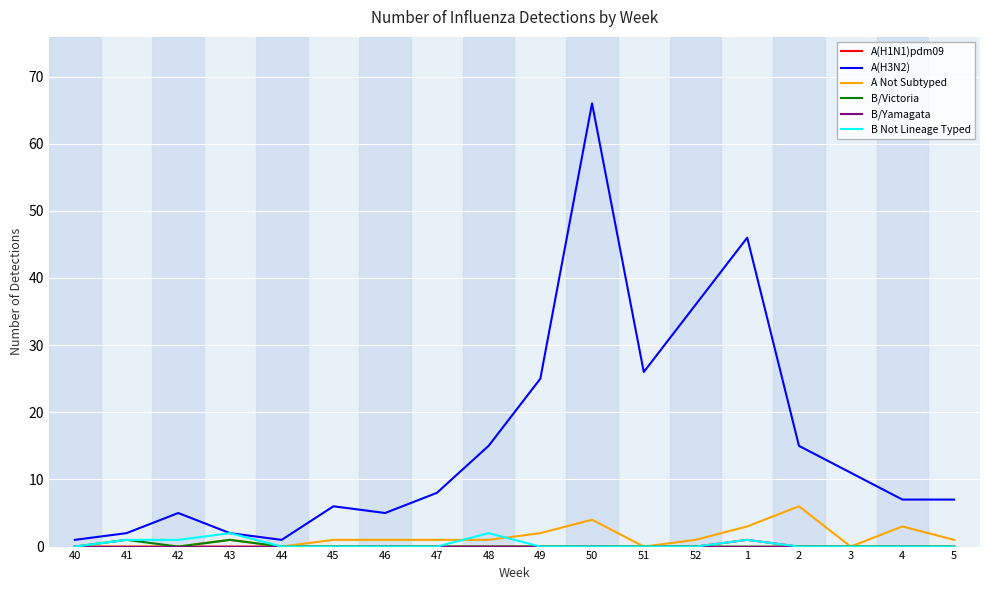

At which category is the sum across all series the highest?

50